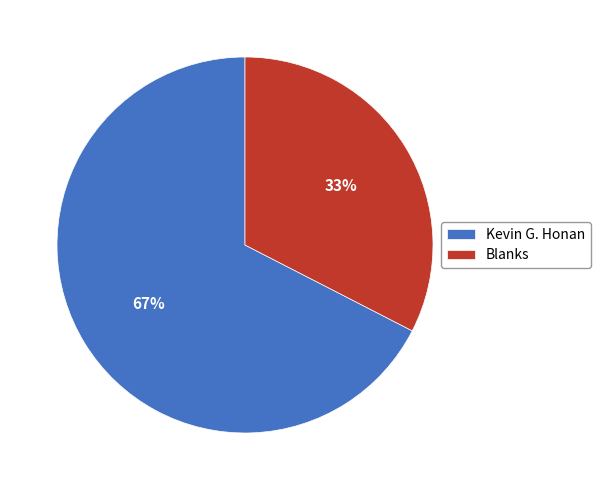

How many segments does this pie chart have?

2